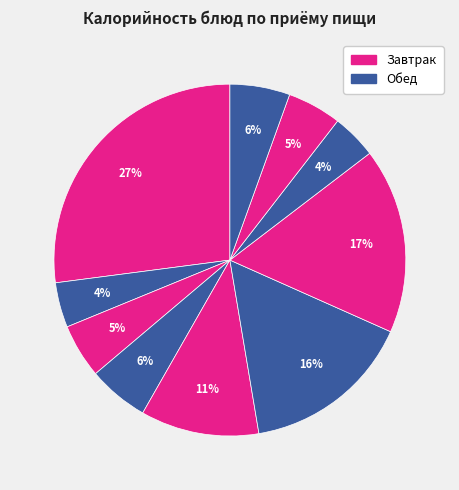

Rank the categories by value from highest to lowest.

Блинчики со сгущенным молоком, Макаронные изделия отварные, Нагетсы куринные с соусом, Щи из св. капусты с картофелем, Йогурт, Хлеб рж., Хлеб пш. (завтрак), Хлеб пш. (обед), Чай с сахаром (завтрак), Чай с сахаром (обед)